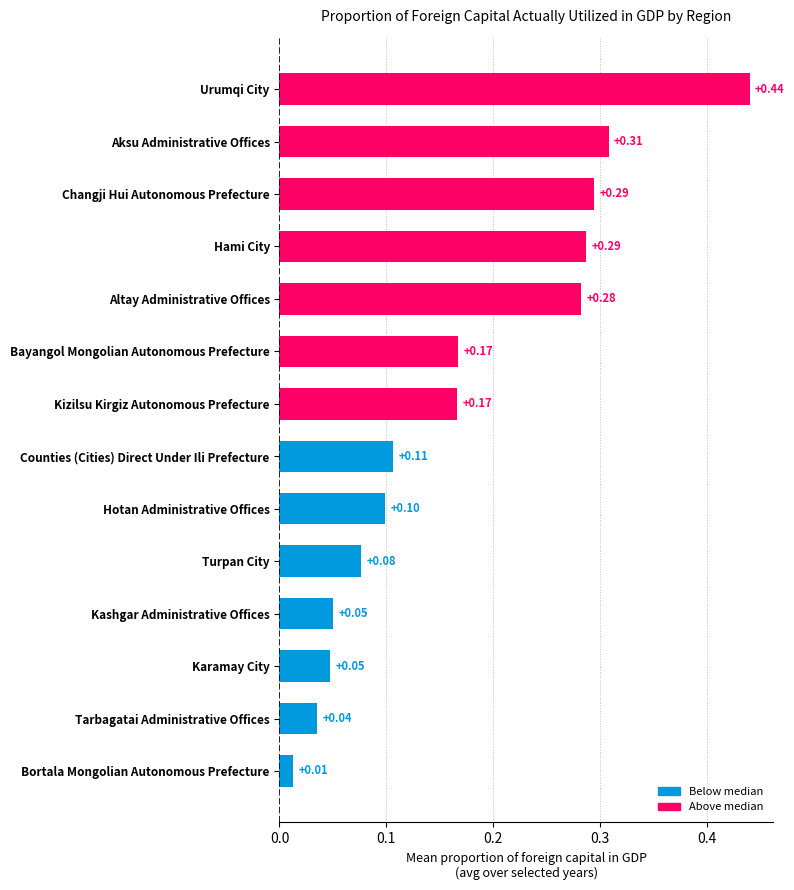

Does the chart contain stacked bars?

No